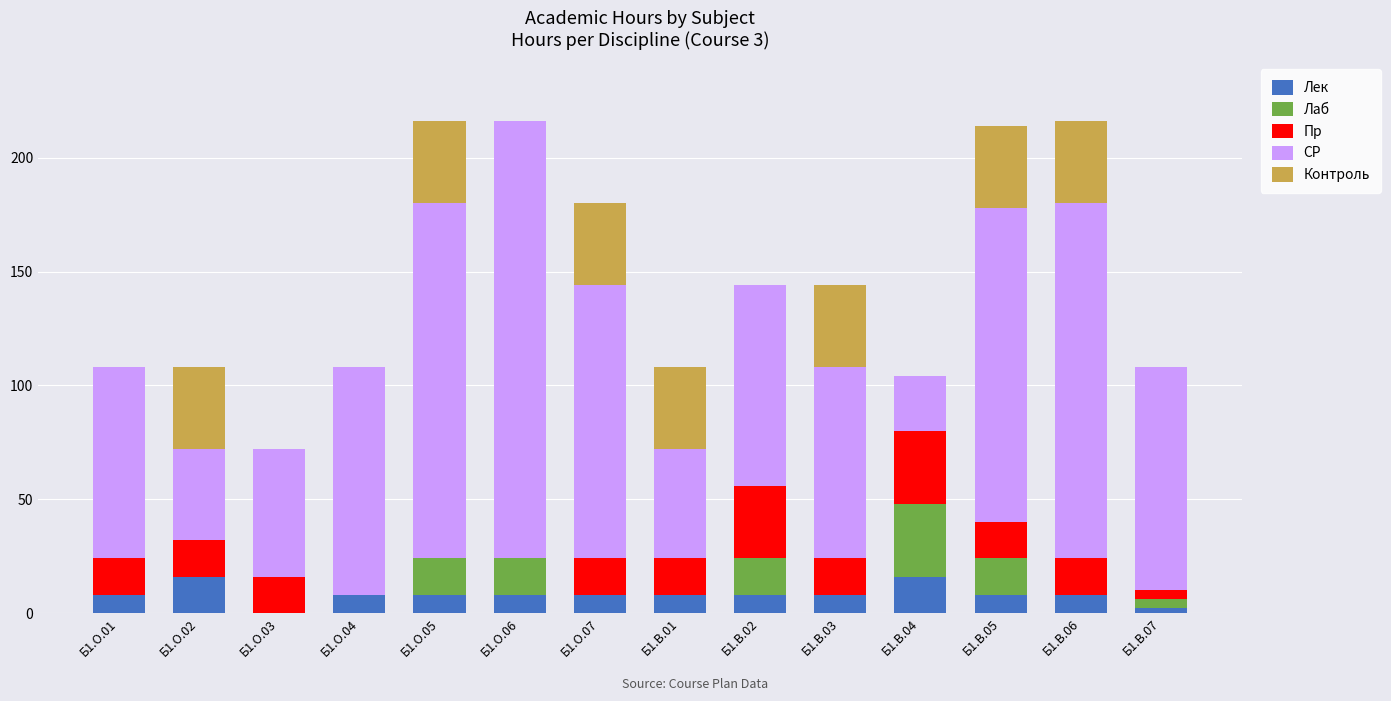

True or false: Лек has a value of 8 at Б1.О.04.

True